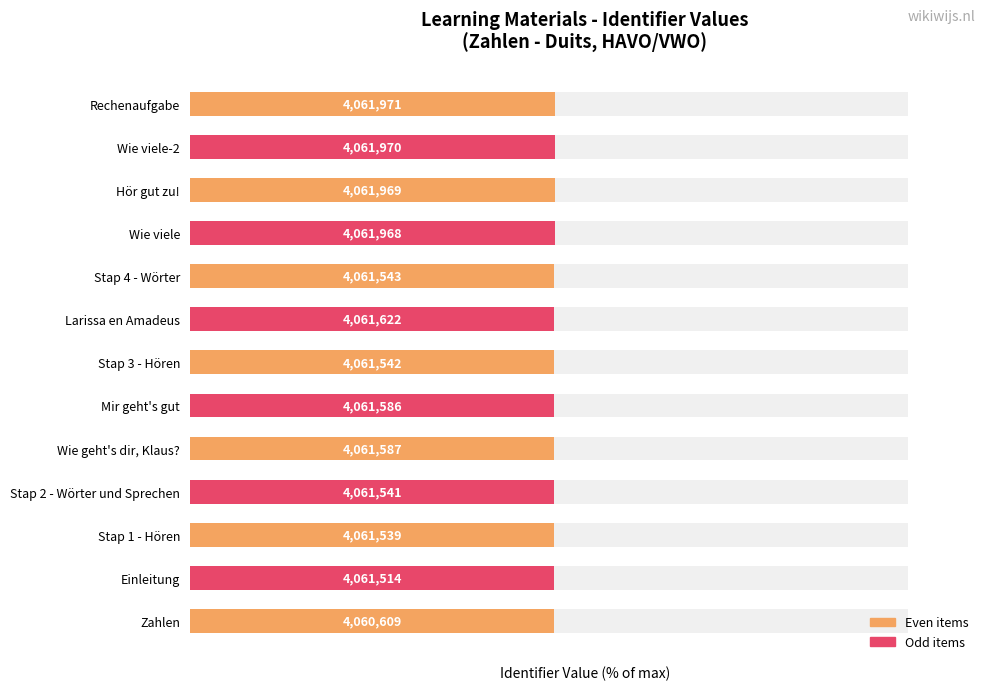

What is the approximate value at 6?

50.8